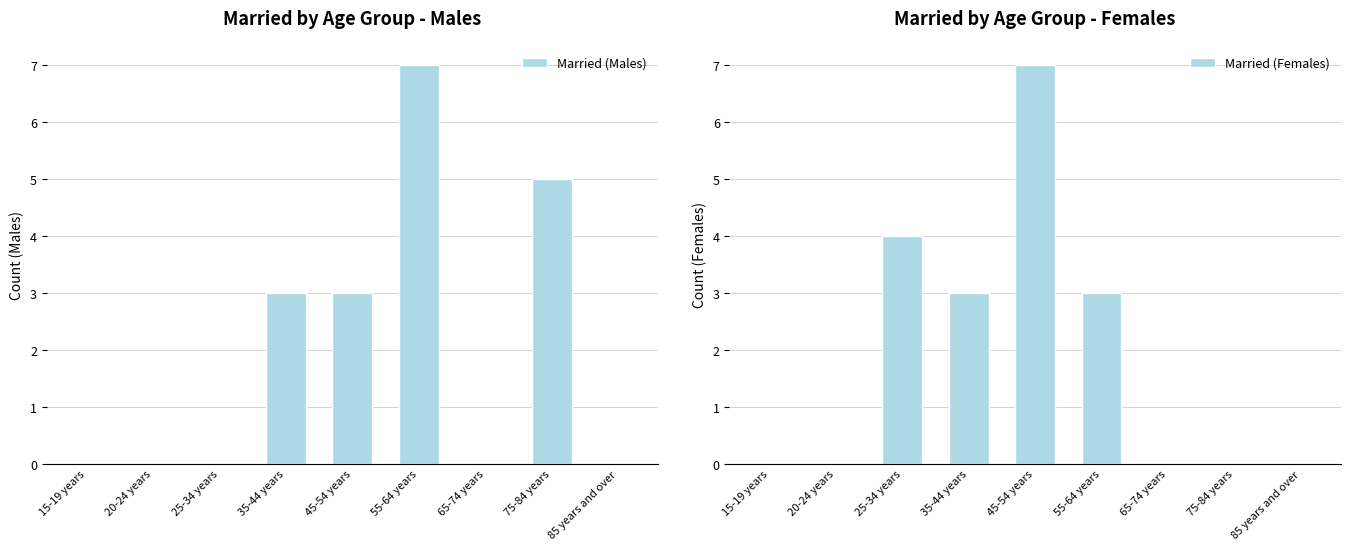

Where is Married (Males) nearest to the value 3?

35-44 years